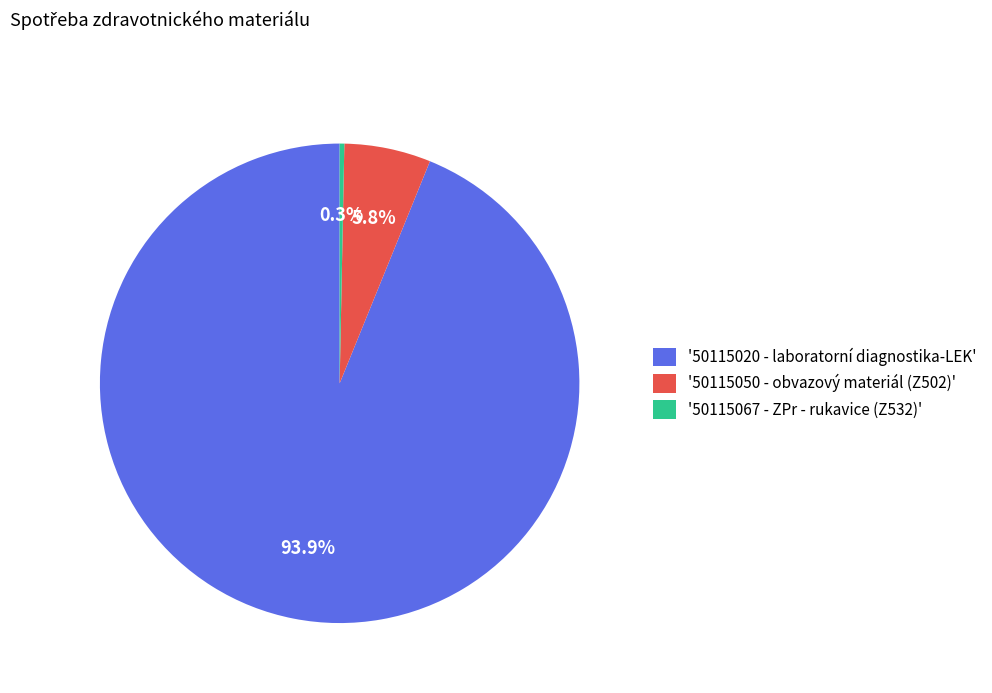

Rank the categories by value from highest to lowest.

'50115020 - laboratorní diagnostika-LEK', '50115050 - obvazový materiál (Z502)', '50115067 - ZPr - rukavice (Z532)'